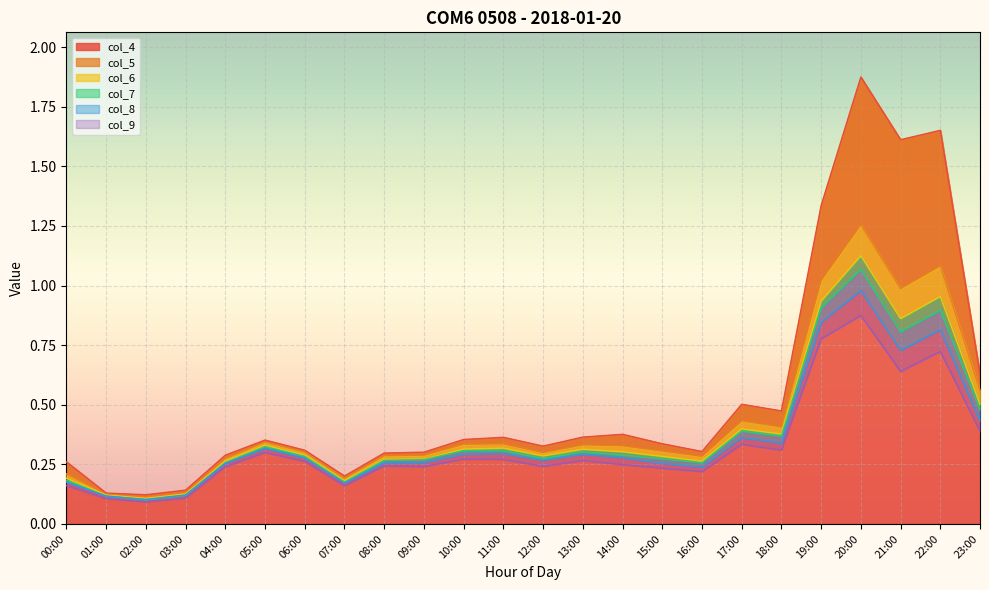

What is the smallest value displayed?

0.1